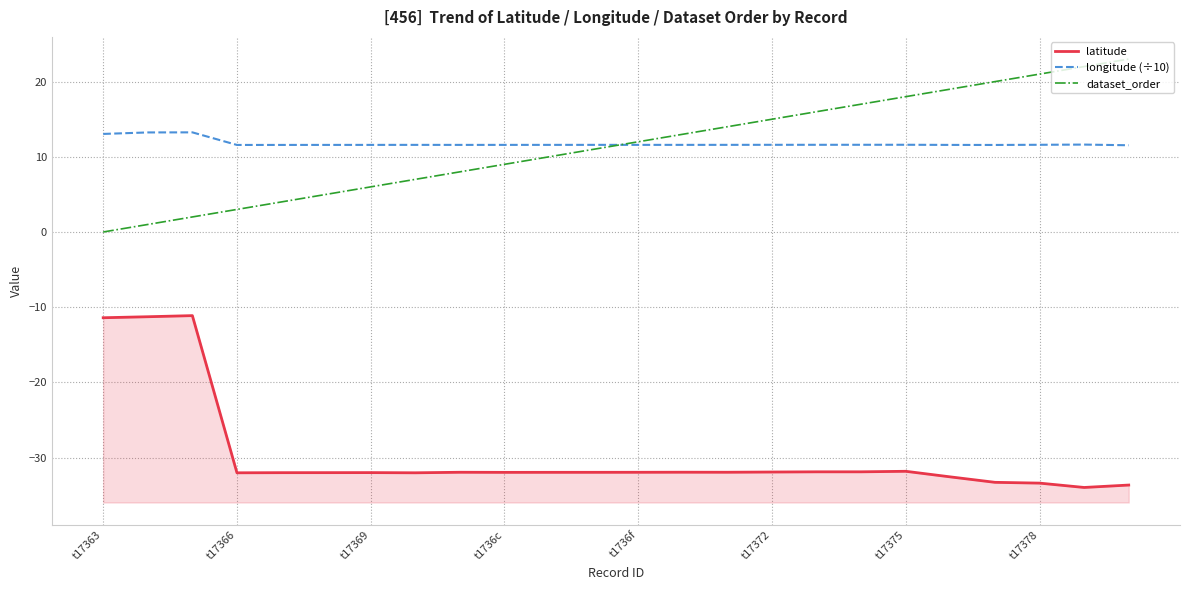

What is the sum of the longitude (÷10) values at t17378 and 19?

23.2